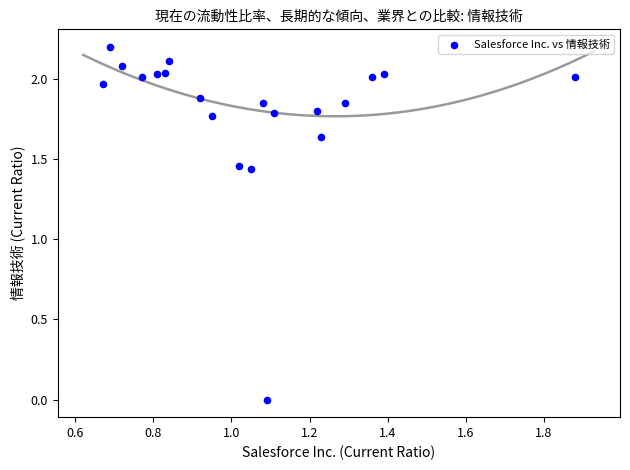

What is the range of X values (max minus min)?

1.2